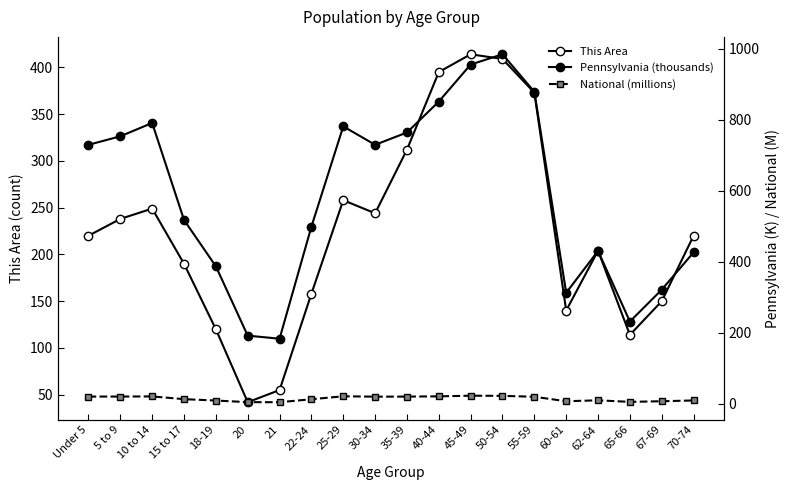

What is the highest value of the This Area series?

414.0